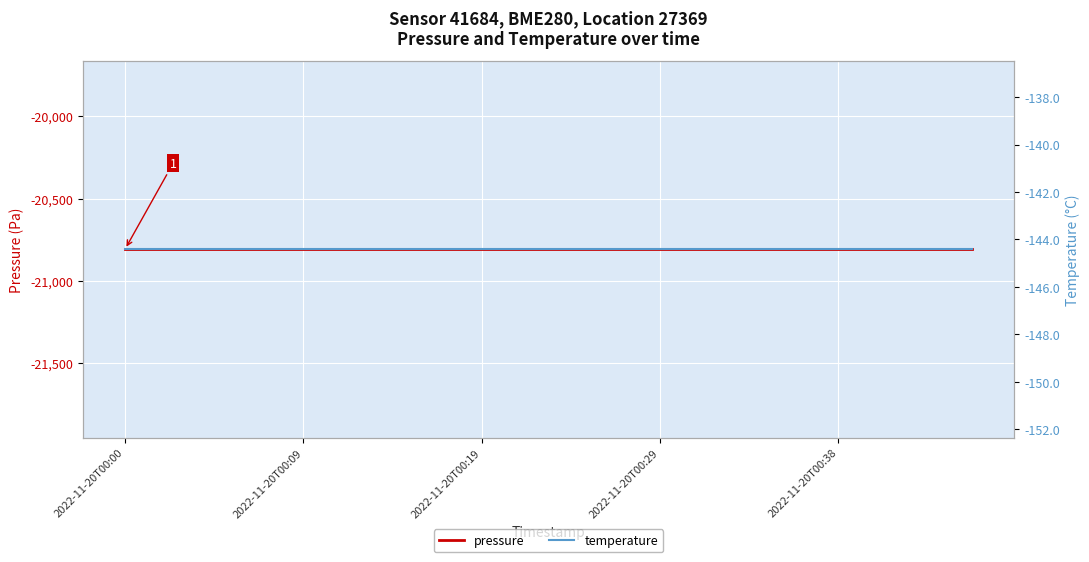

Is the value of temperature at 2022-11-20T00:19 greater than the value of pressure at 6?

Yes